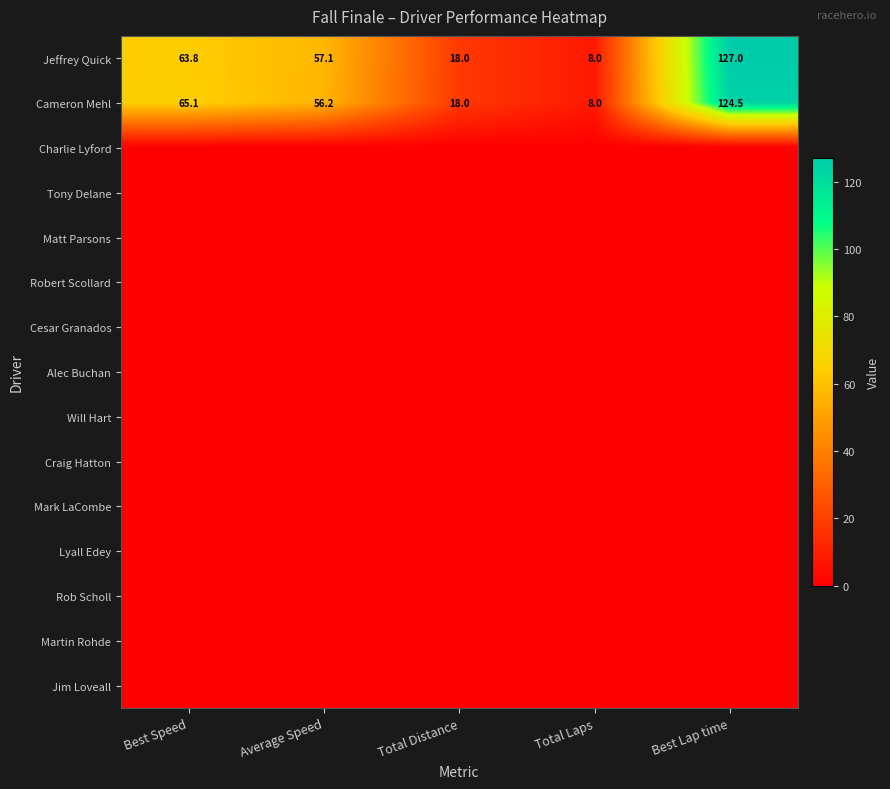

At which label does Jeffrey Quick reach its peak?

Best Lap time